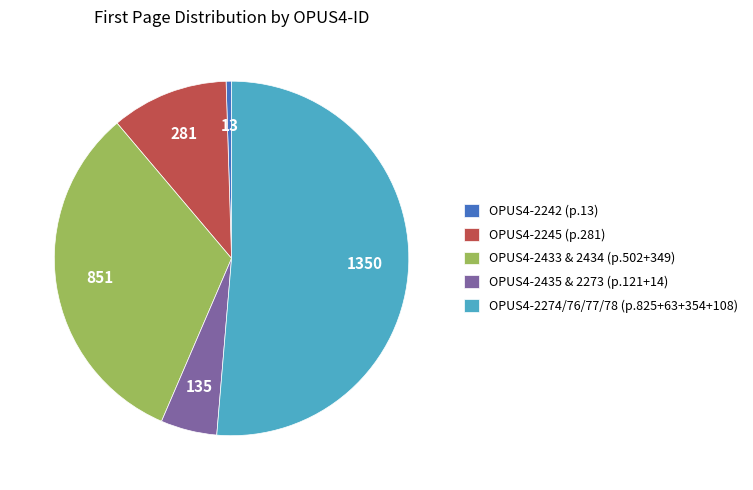

Is there any slice that represents more than half of the pie?

Yes